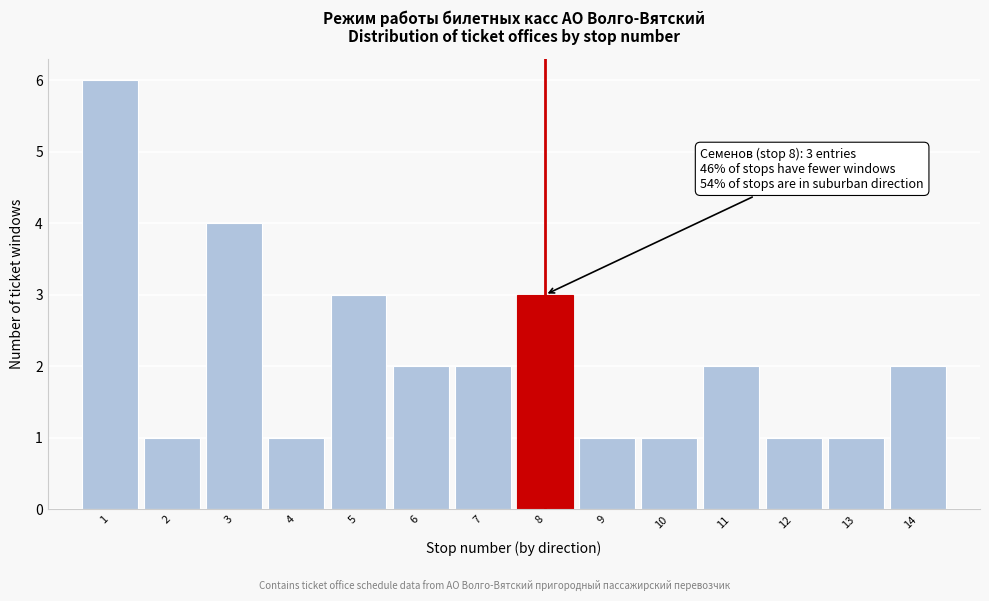

Reading right to left, extract all data points from this chart.

14=2	13=1	12=1	11=2	10=1	9=1	8=3	7=2	6=2	5=3	4=1	3=4	2=1	1=6